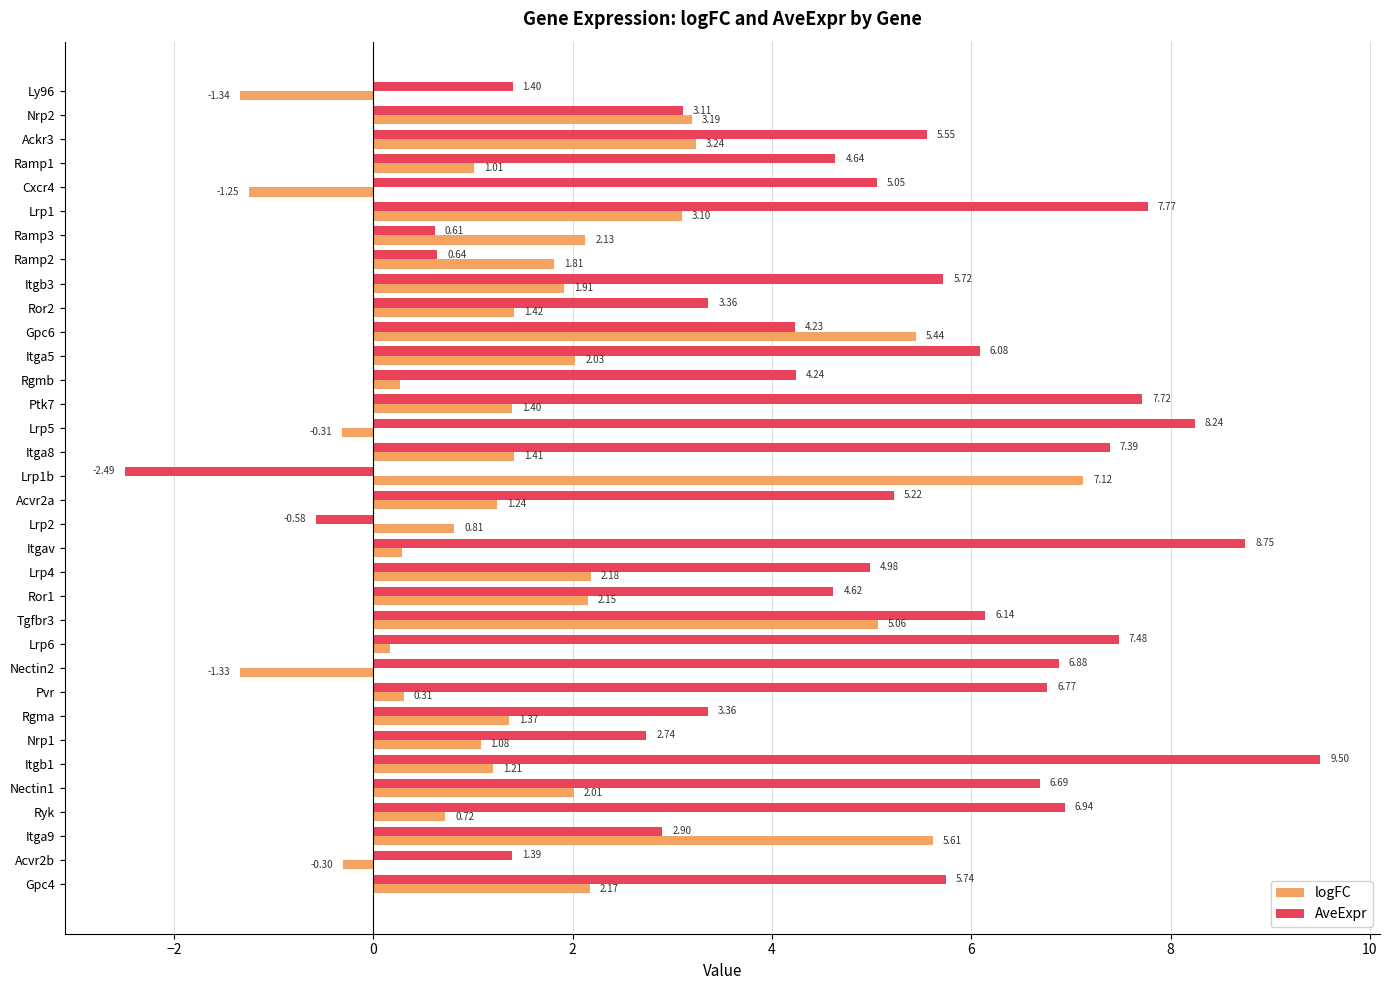

List the series in order of their overall mean, lowest first.

logFC, AveExpr